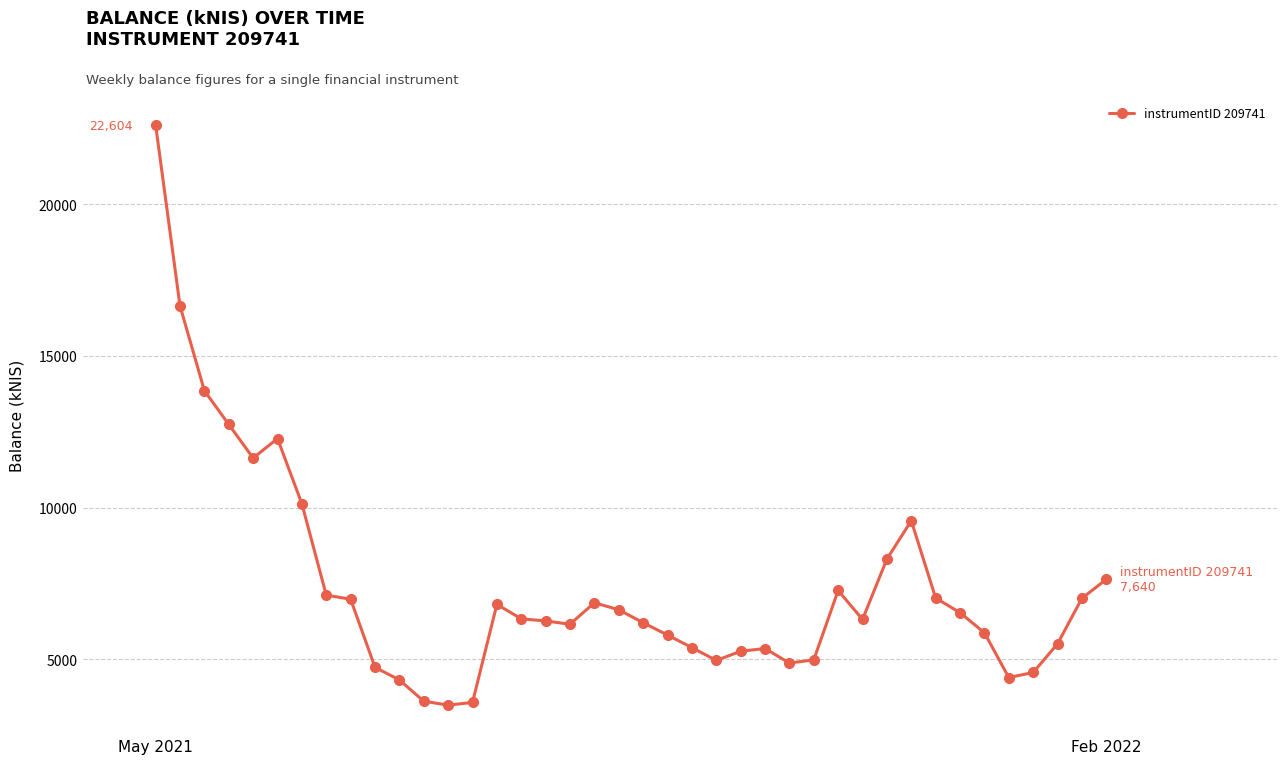

What is the difference between the maximum and minimum values?

19108.8